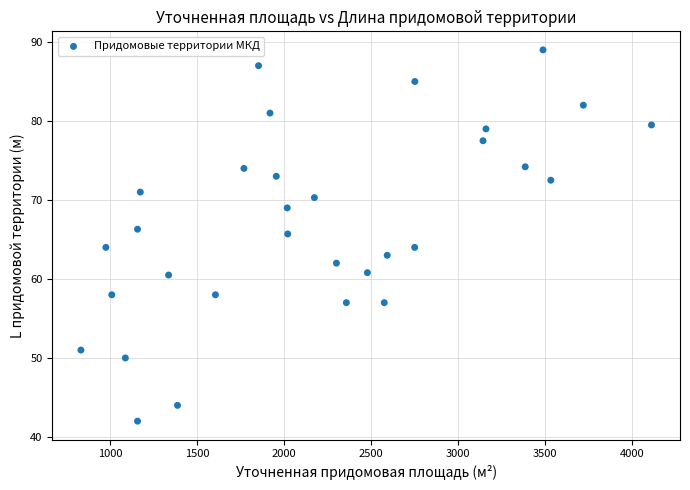

What is the range of Y values (max minus min)?

47.0